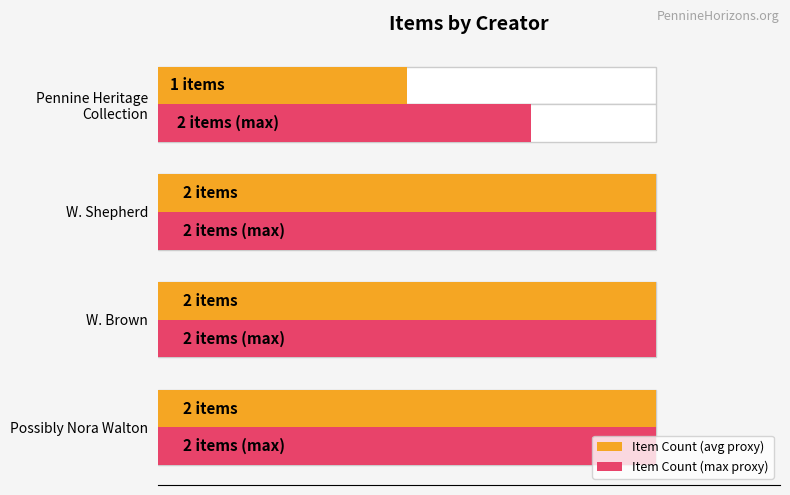

Rank the series by their average value, from highest to lowest.

Item Count (max proxy), Item Count (avg proxy)